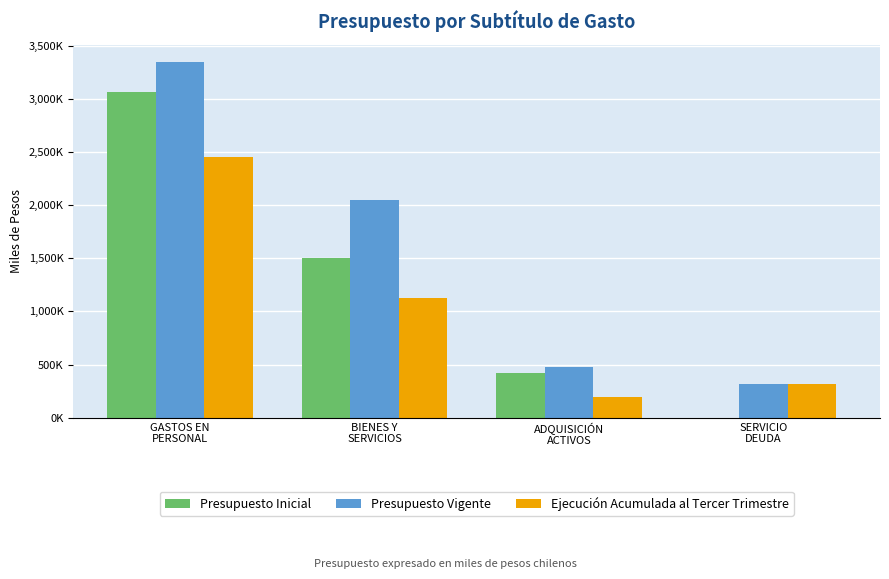

Is it true that Presupuesto Inicial equals 3066498 at GASTOS EN
PERSONAL?

True